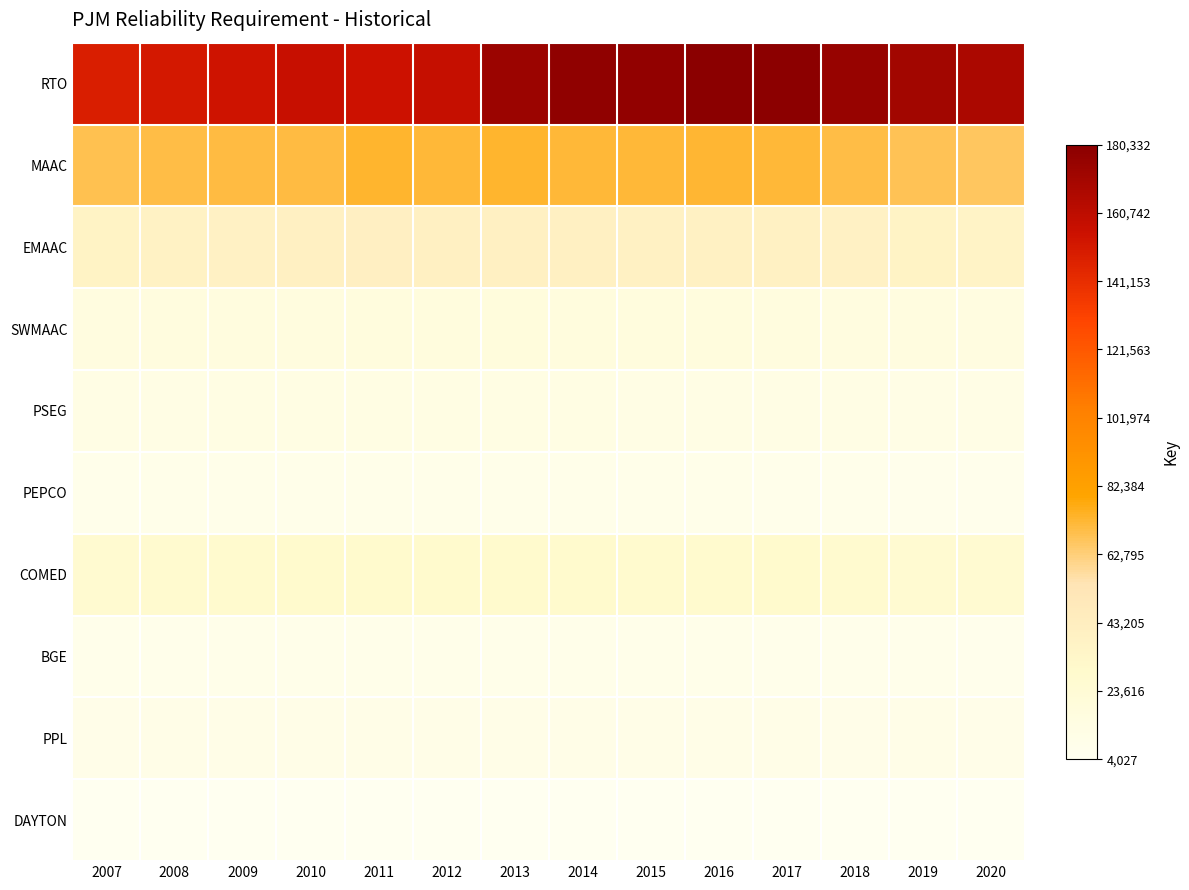

What is the difference between the SWMAAC values at 2019 and 2020?

397.0